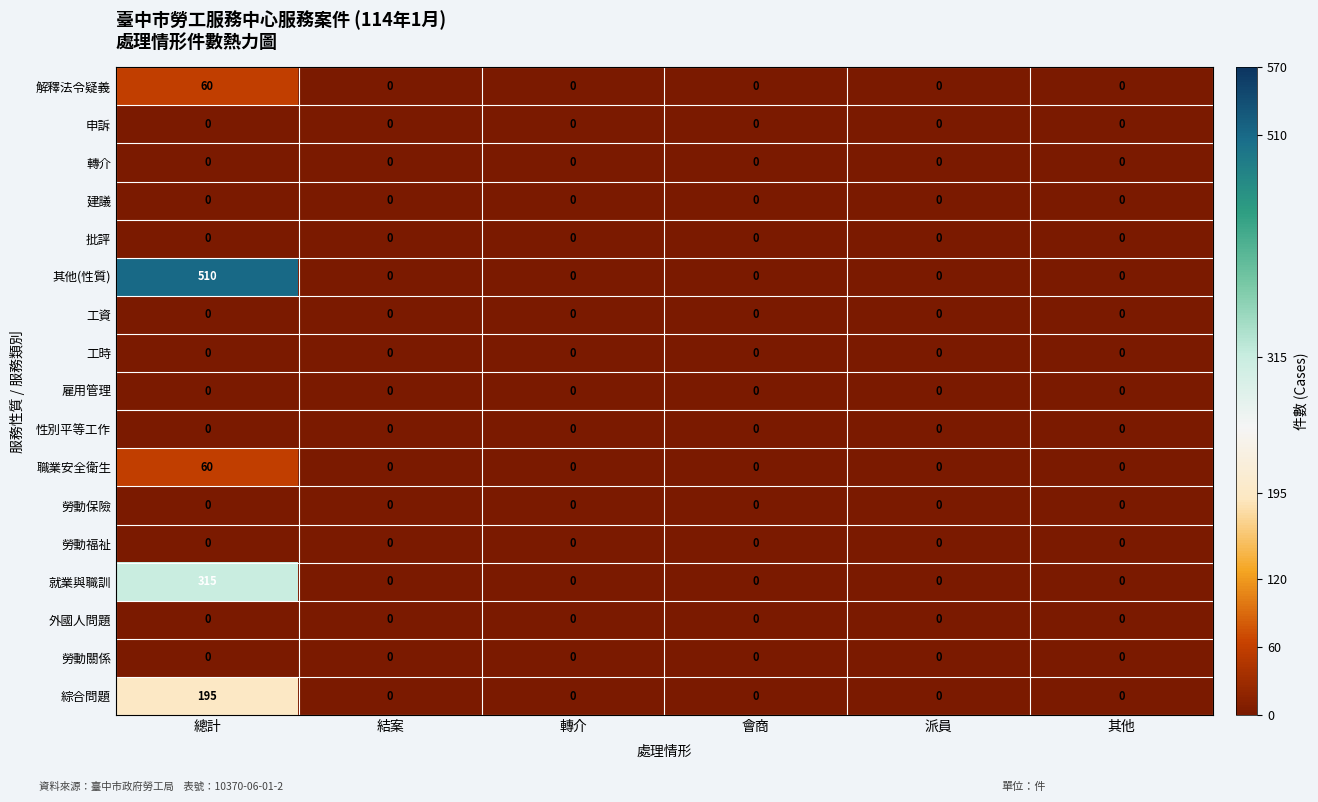

At which category is the sum across all series the highest?

總計